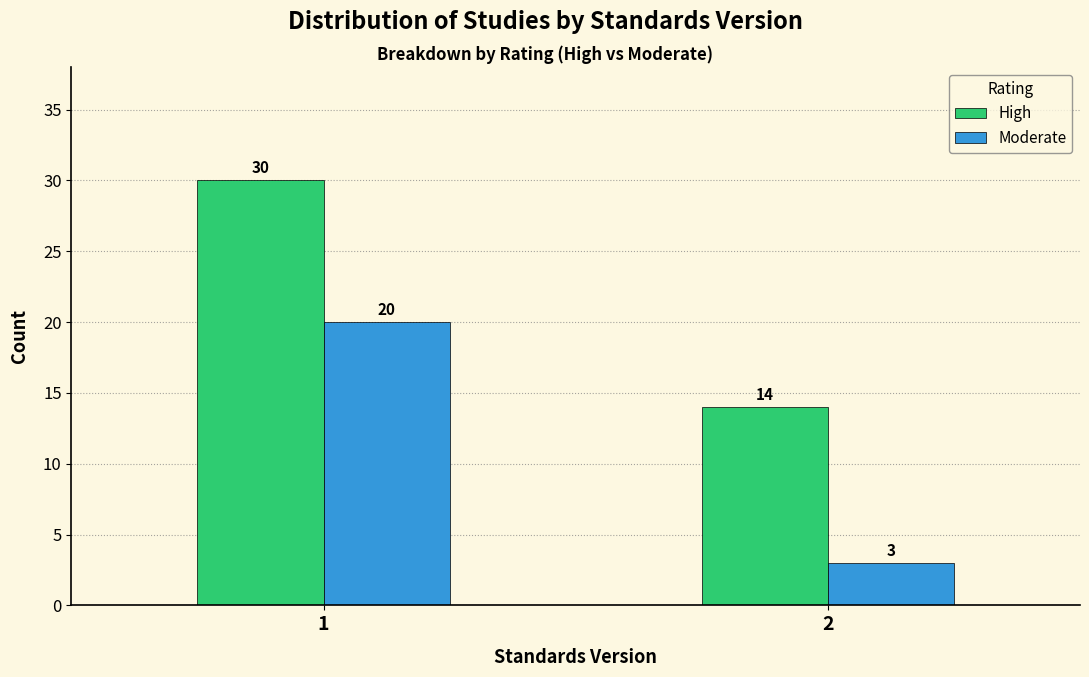

Reading left to right, transcribe all the data shown in this chart.

High: 30	14
Moderate: 20	3